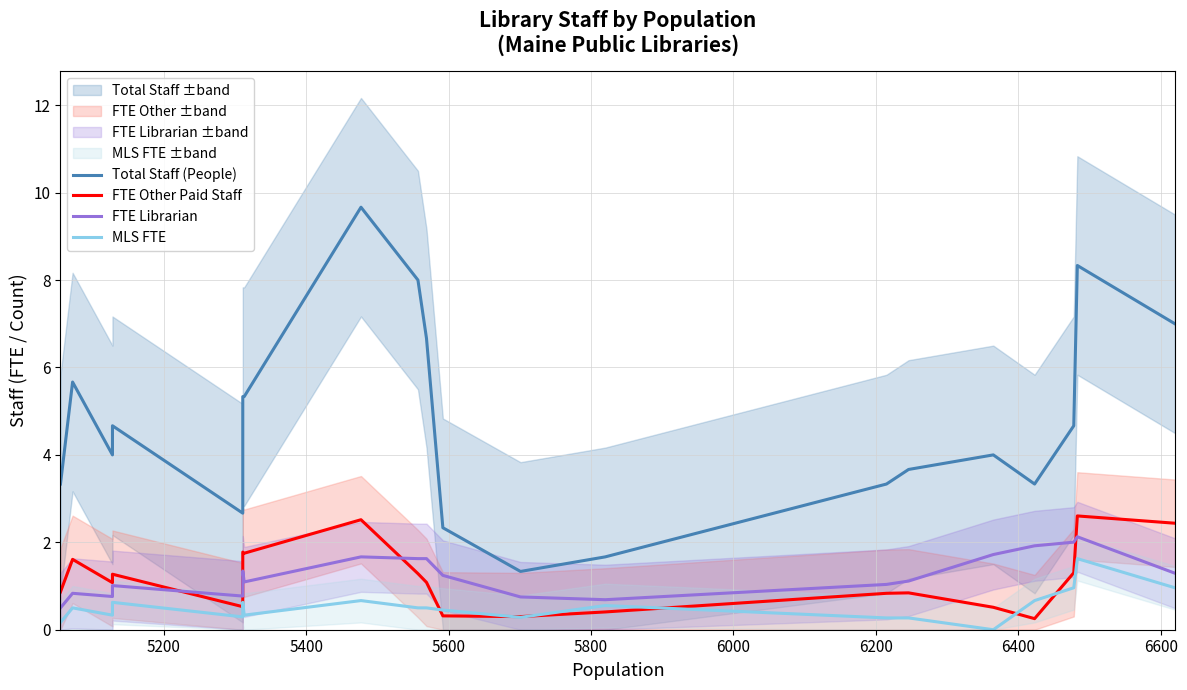

Which series has the largest total across all categories?

Total Staff (People)